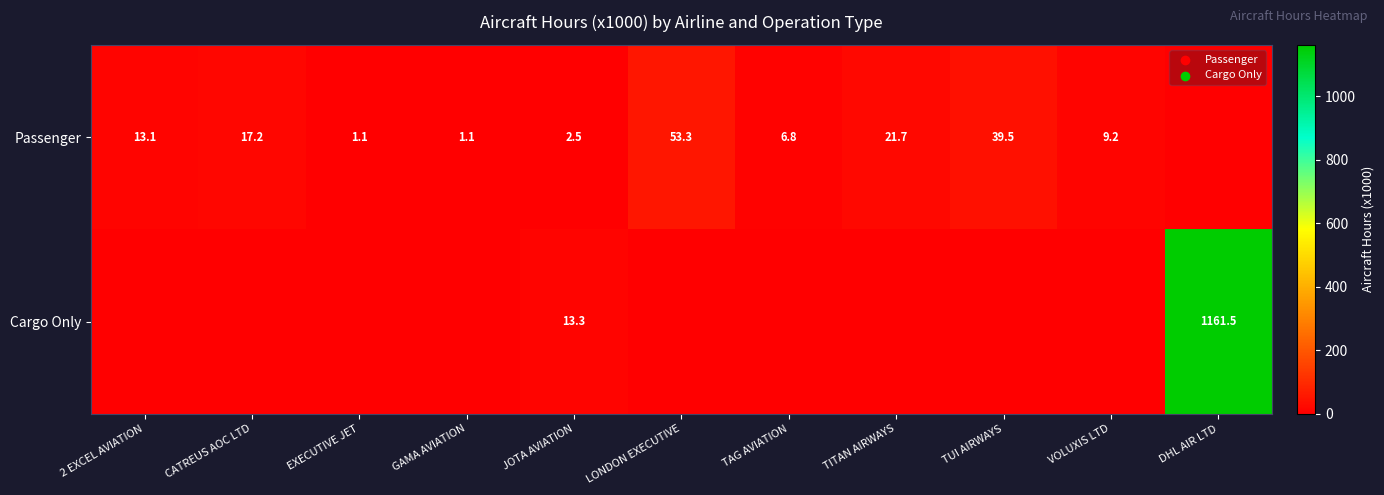

At JOTA AVIATION, list the series in order from largest to smallest.

Cargo Only, Passenger